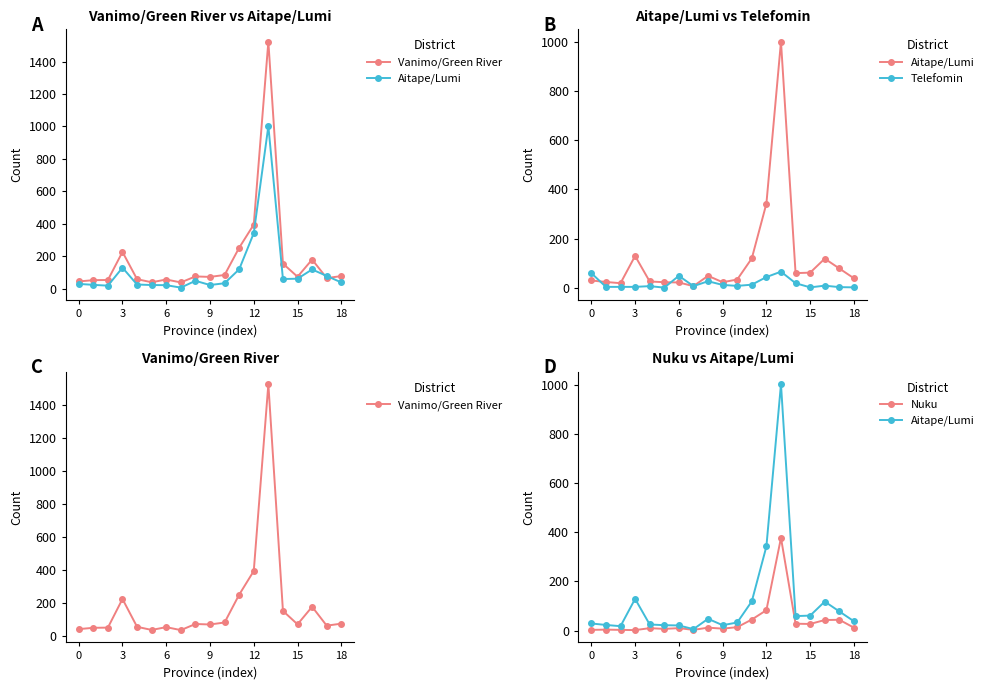

True or false: Vanimo/Green River and Nuku intersect in this chart.

False